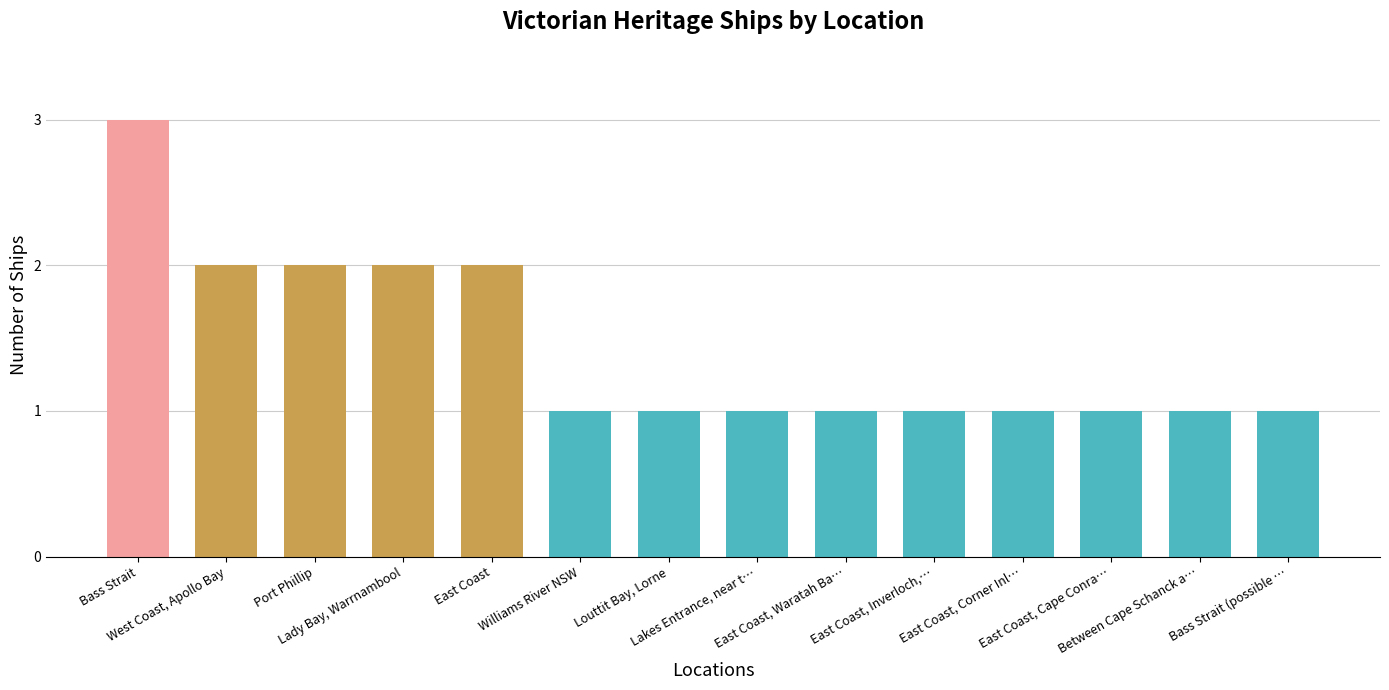

Is it true that the value at Williams River NSW is 0?

False